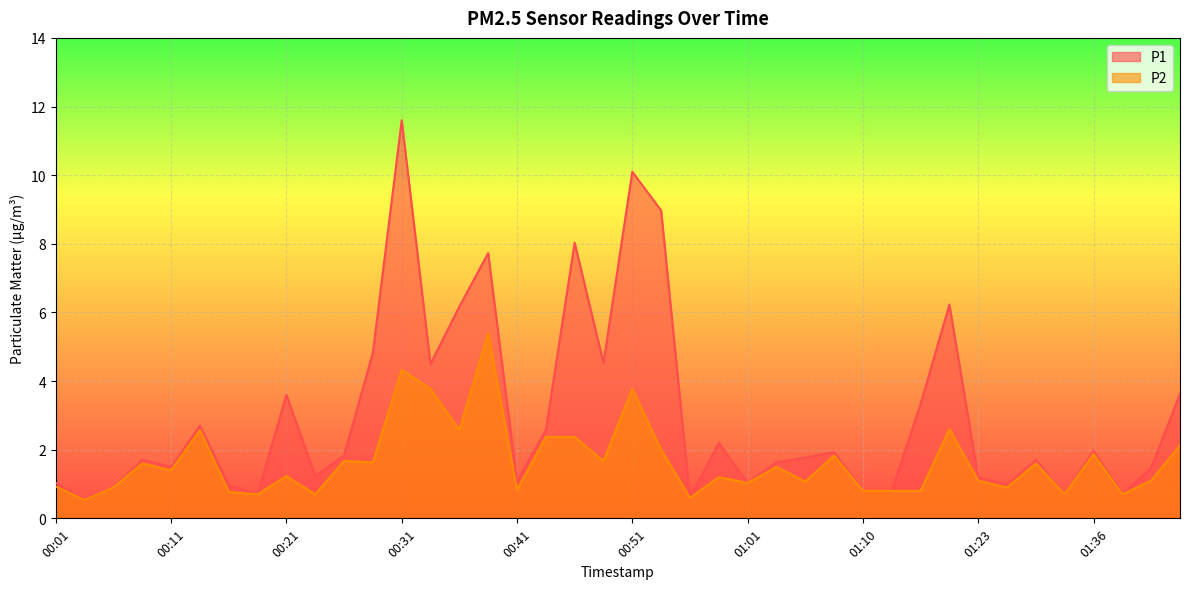

Rank the series at 00:26 from lowest to highest value.

P2, P1